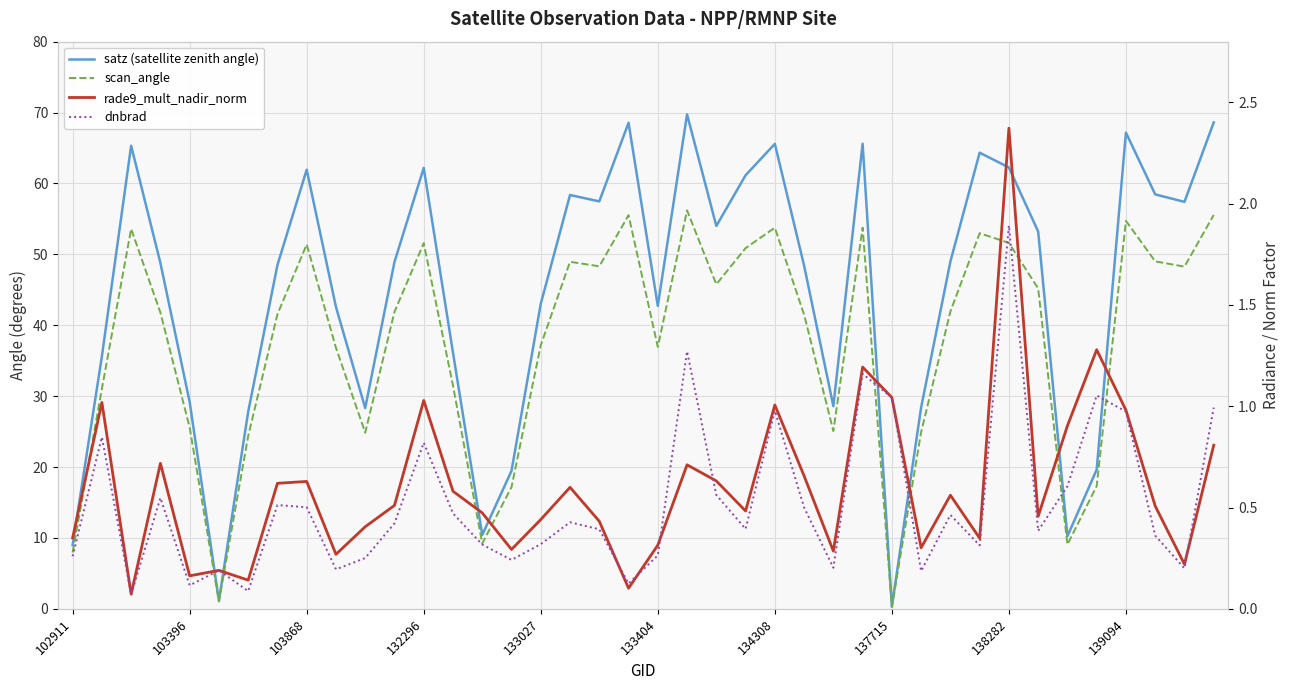

How many values in the scan_angle series exceed 41?

23